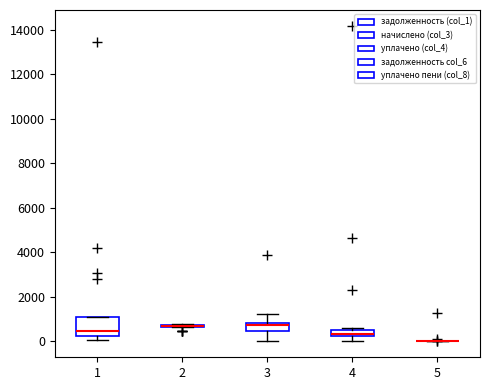

Which box is the tallest, from its lower edge to its upper edge?

1